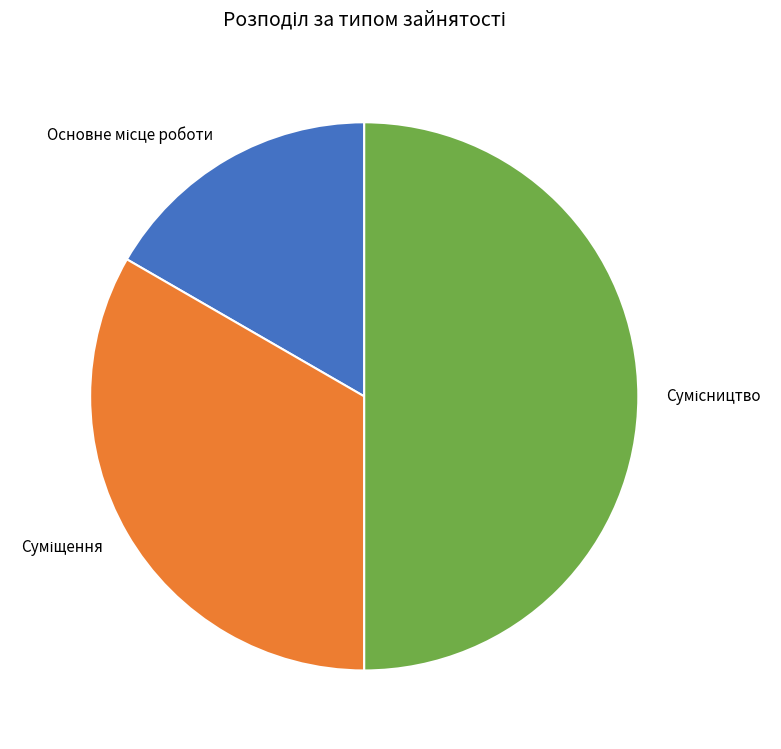

Approximately how many times larger is the value at Основне місце роботи compared to Сумісництво?

0.3